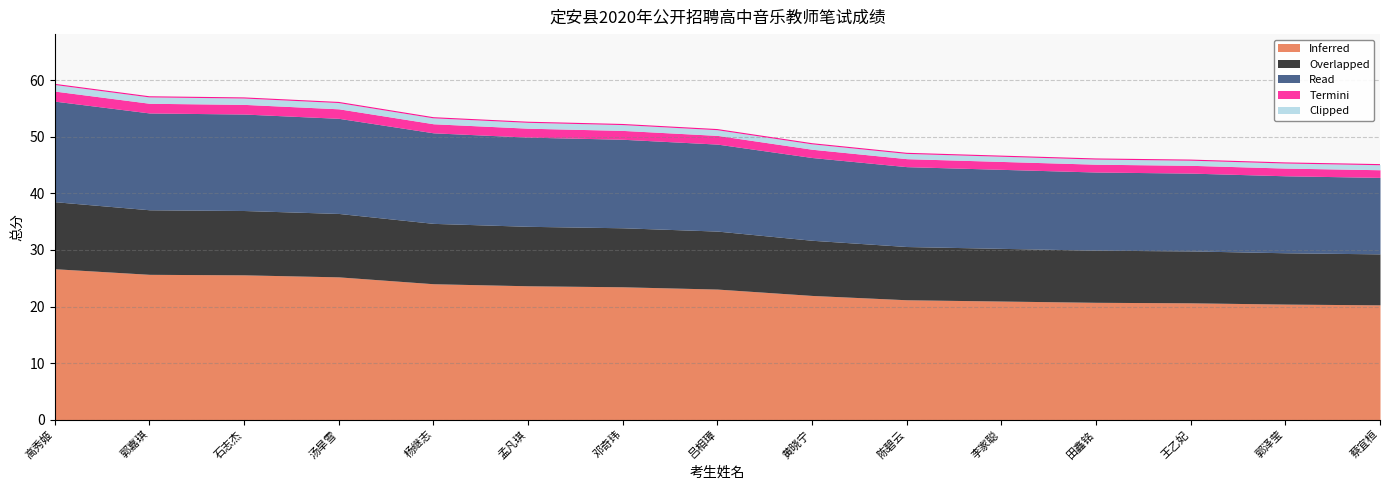

At which label does the data first exceed 51?

高秀姬